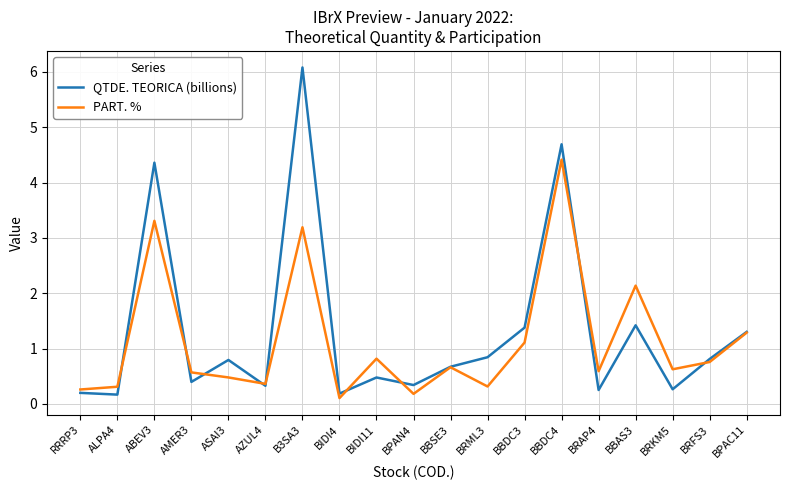

At how many categories does at least one series exceed 4?

3